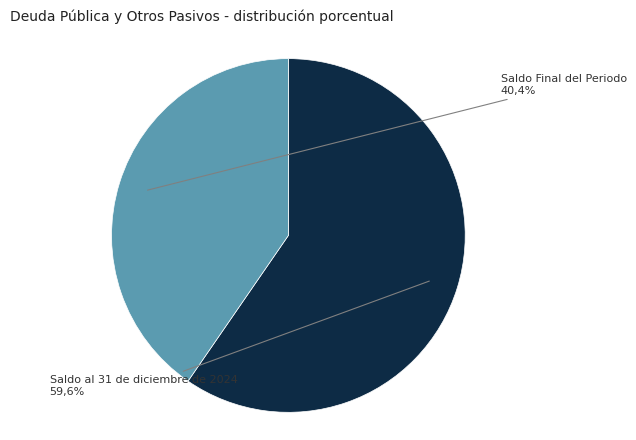

Combined, what portion of the pie is Saldo Final del Periodo and Saldo al 31 de diciembre de 2024?

100.0%